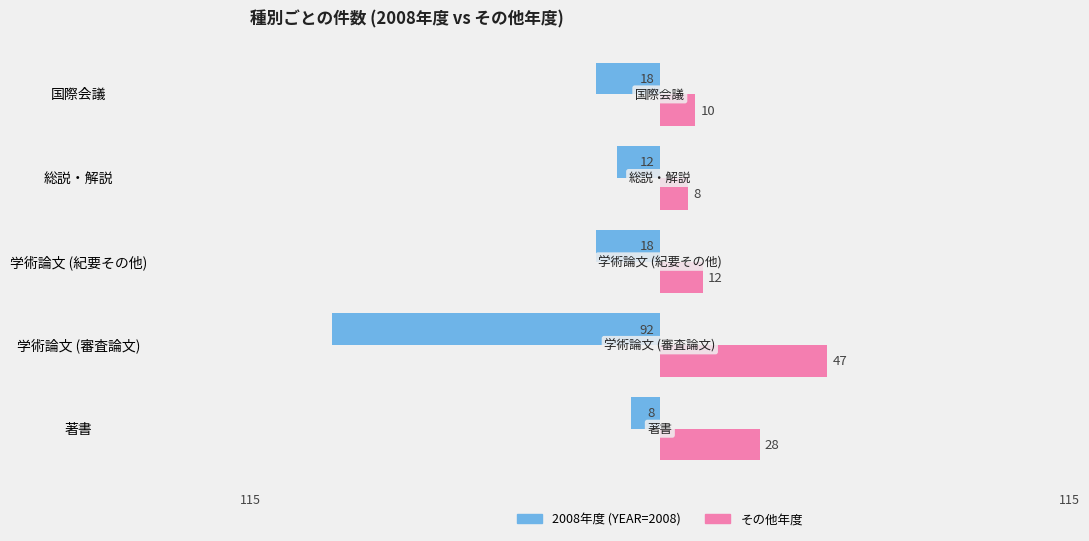

Which series has the largest total across all categories?

その他年度